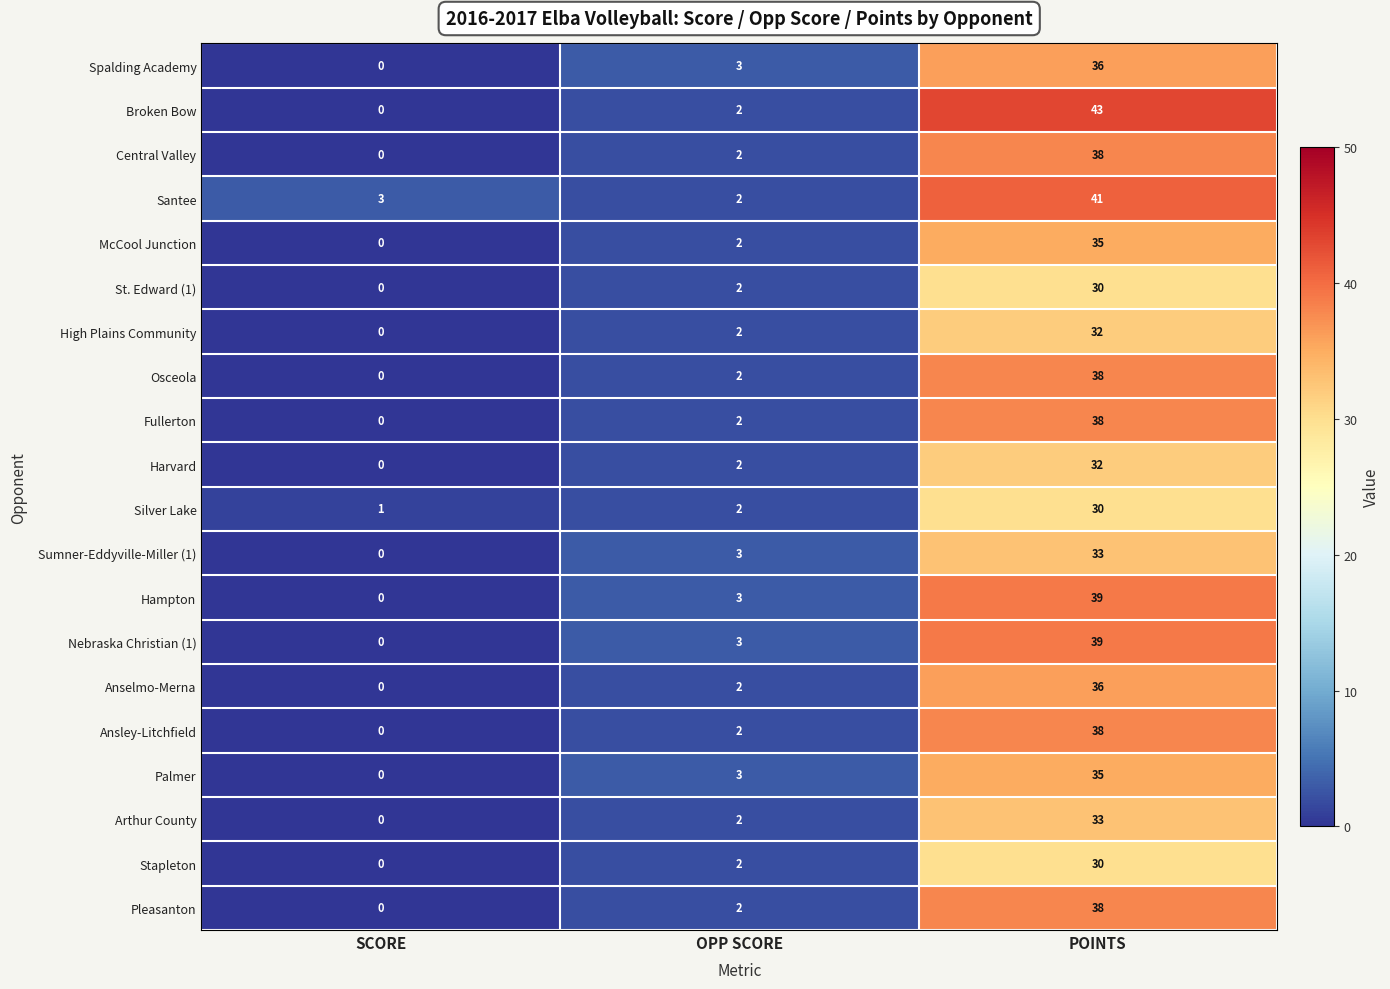

Which series changed the most between OPP SCORE and POINTS?

Broken Bow